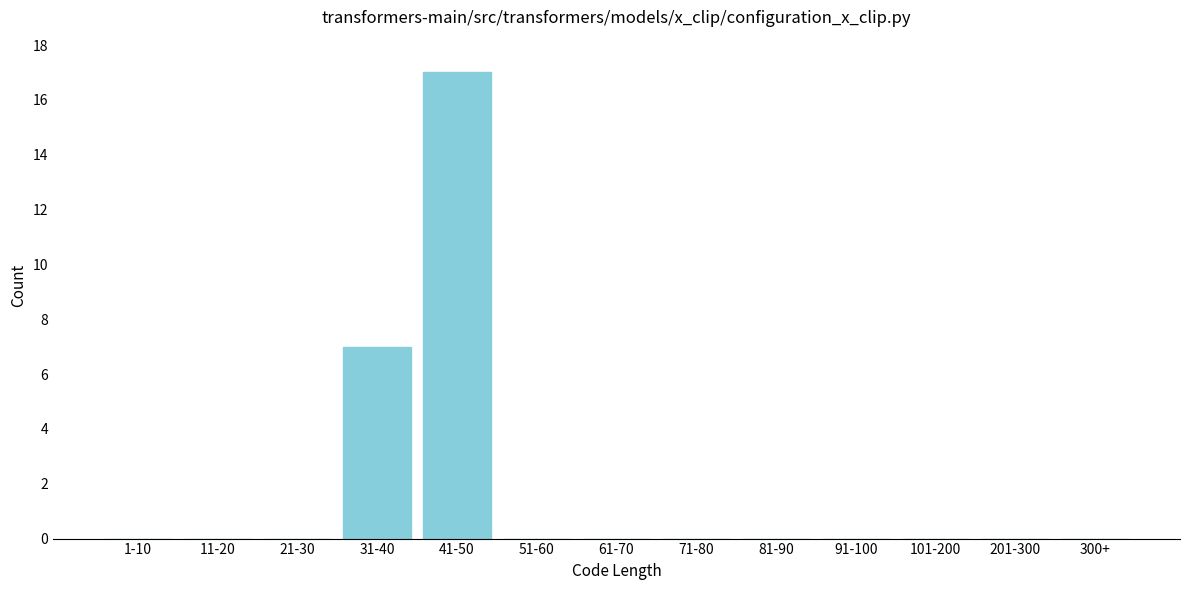

Reading left to right, transcribe all the data shown in this chart.

1-10=0	11-20=0	21-30=0	31-40=7	41-50=17	51-60=0	61-70=0	71-80=0	81-90=0	91-100=0	101-200=0	201-300=0	300+=0